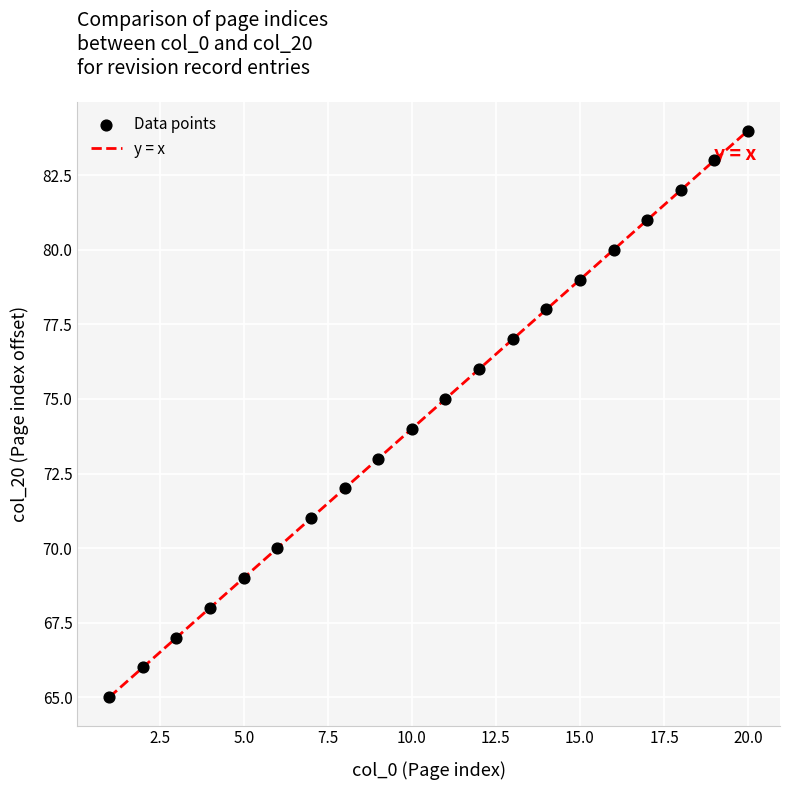

What is the range of X values (max minus min)?

19